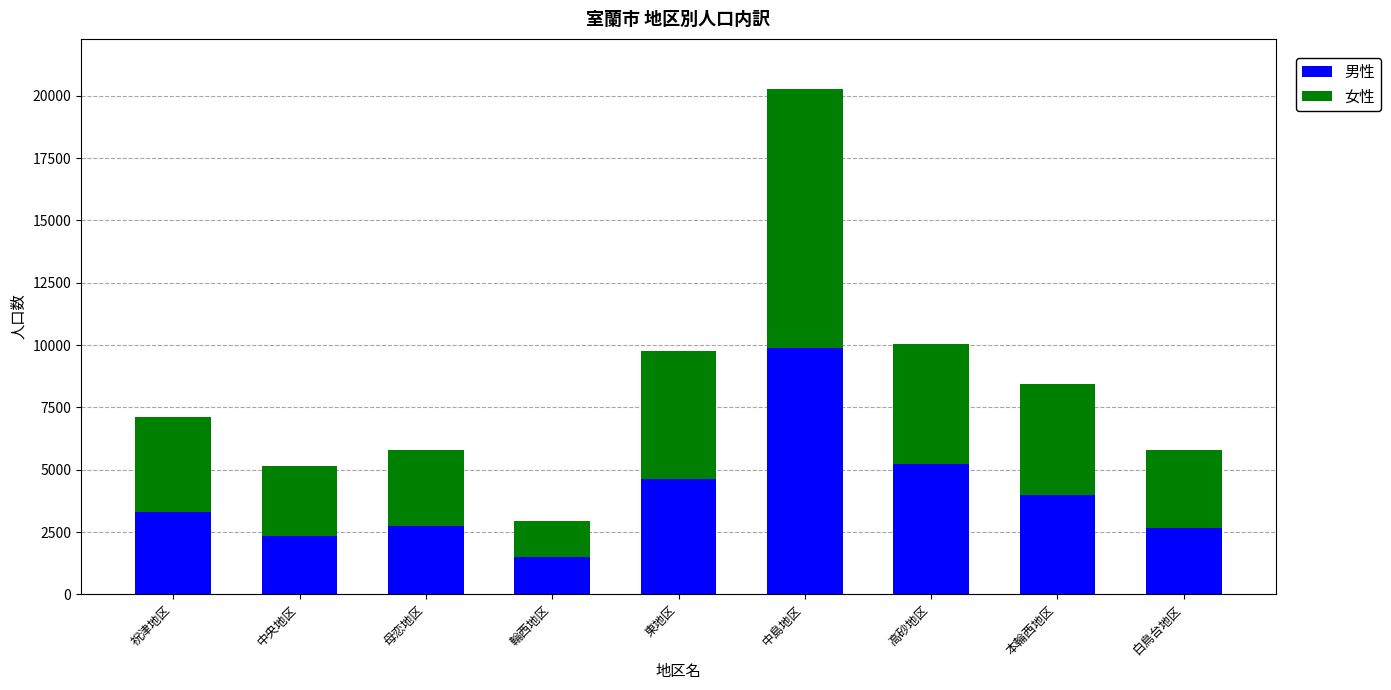

The 男性 series shows 7472 at 高砂地区. True or false?

False